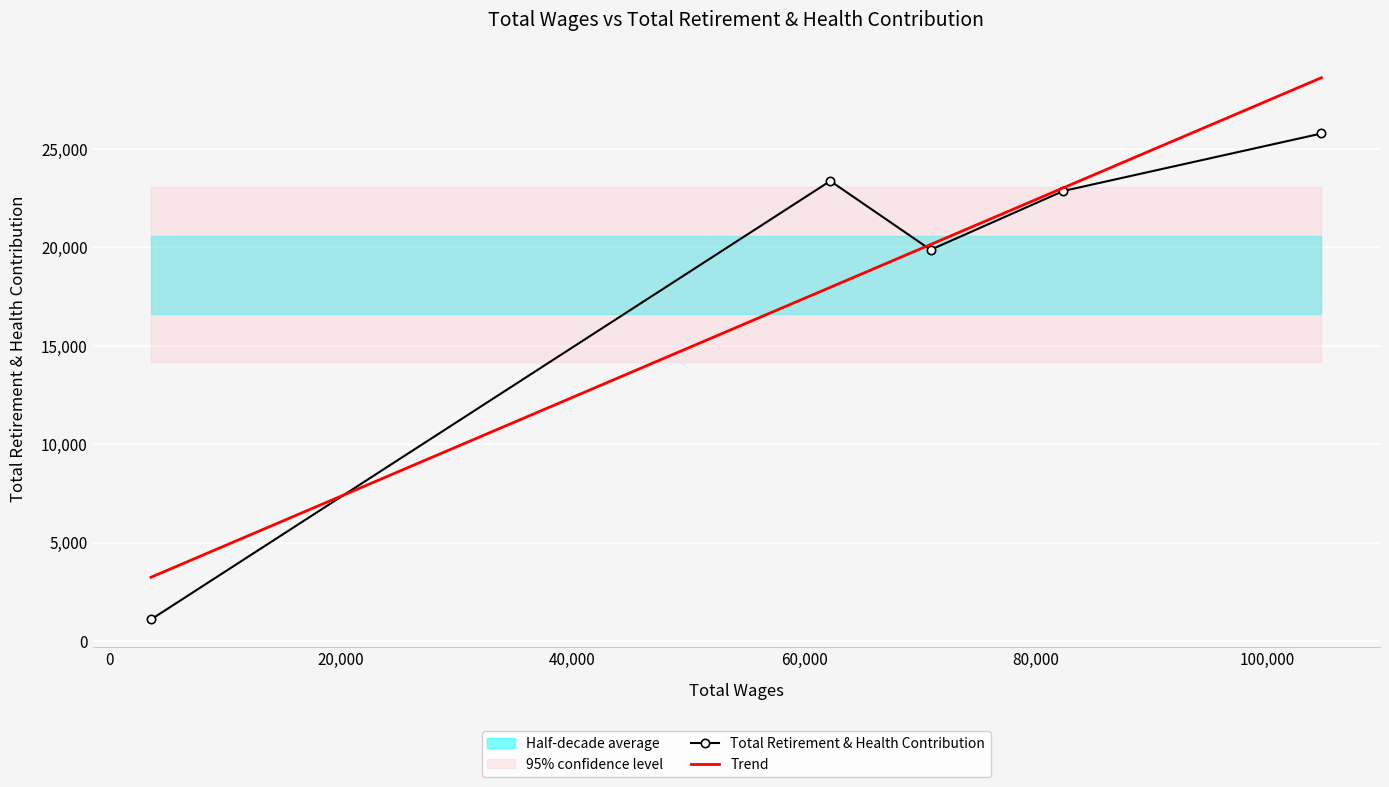

Is this an area chart (filled region under the line)?

No